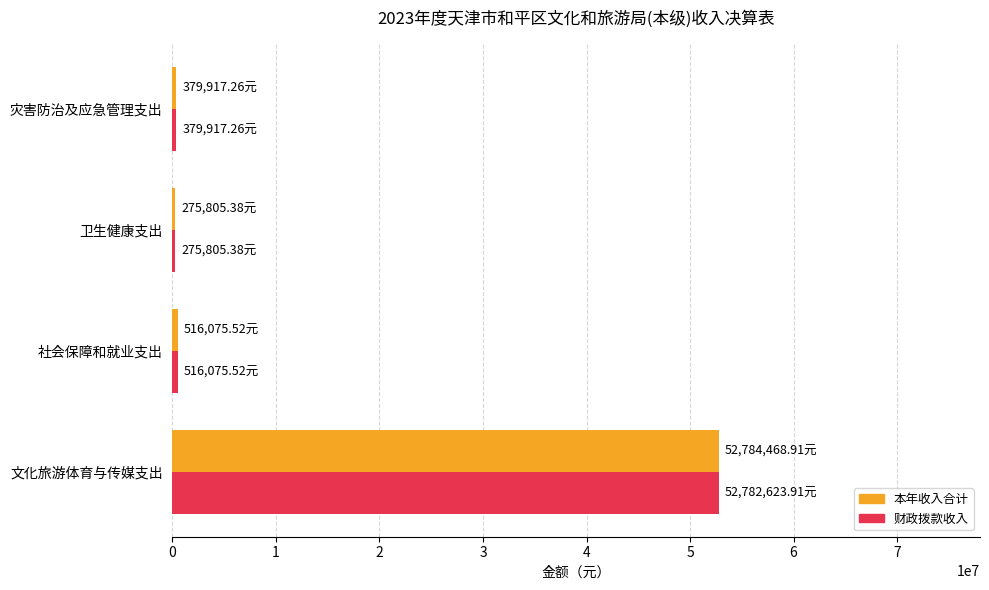

What is the difference between the maximum and minimum values in the 财政拨款收入 series?

52506818.5